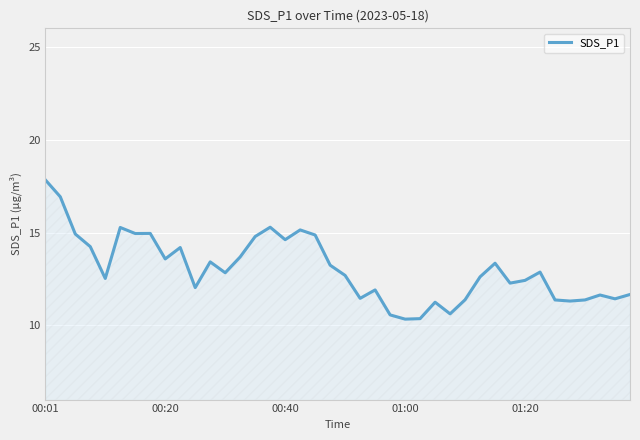

What is the smallest value displayed?

10.3